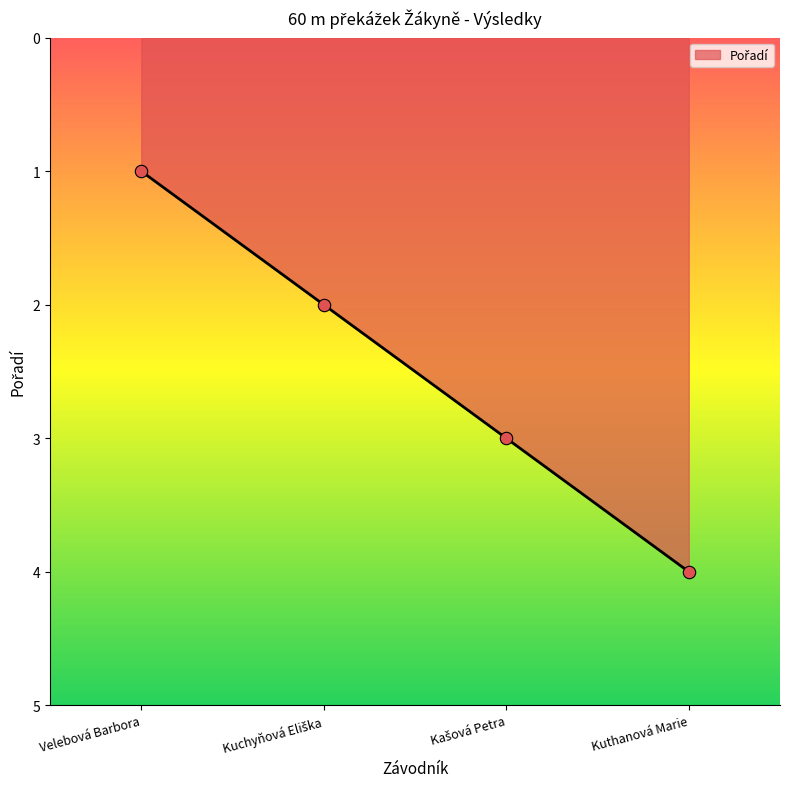

What is the change in value from Velebová Barbora to Kuthanová Marie?

+3